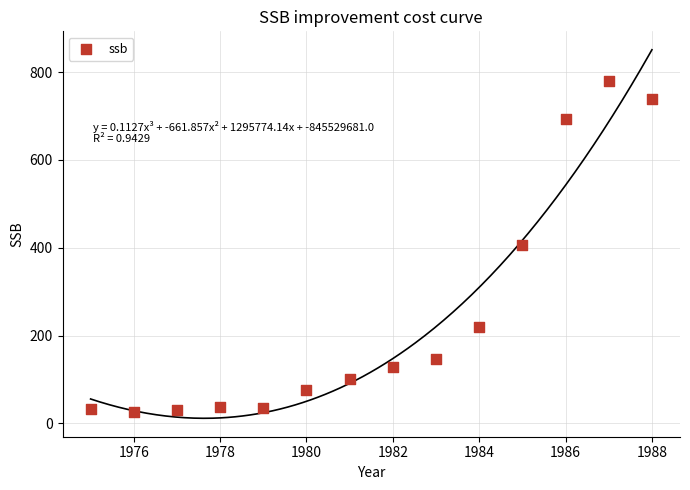

What is the range of Y values (max minus min)?

753.1